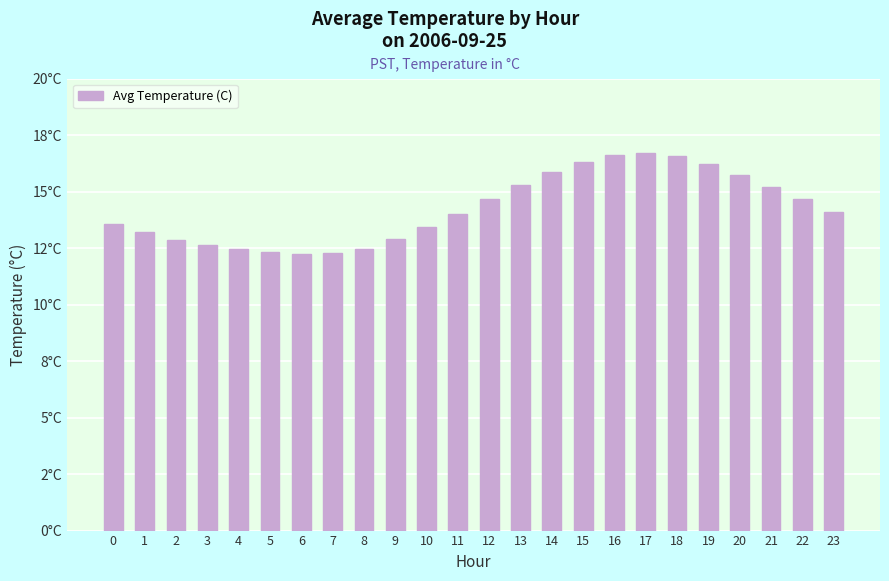

Are the bars horizontal?

No